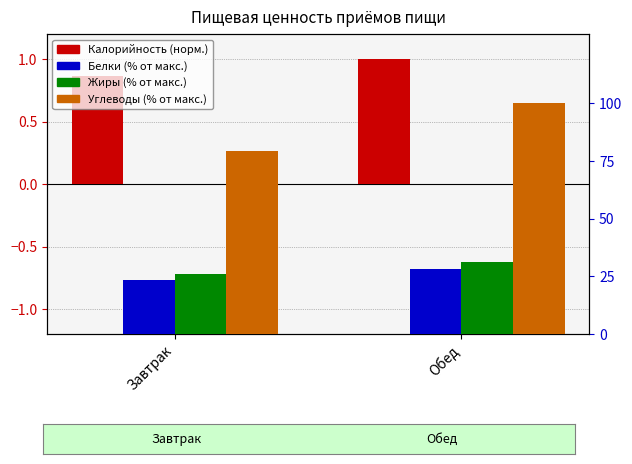

What is the label of the 2nd bar from the right?

Завтрак